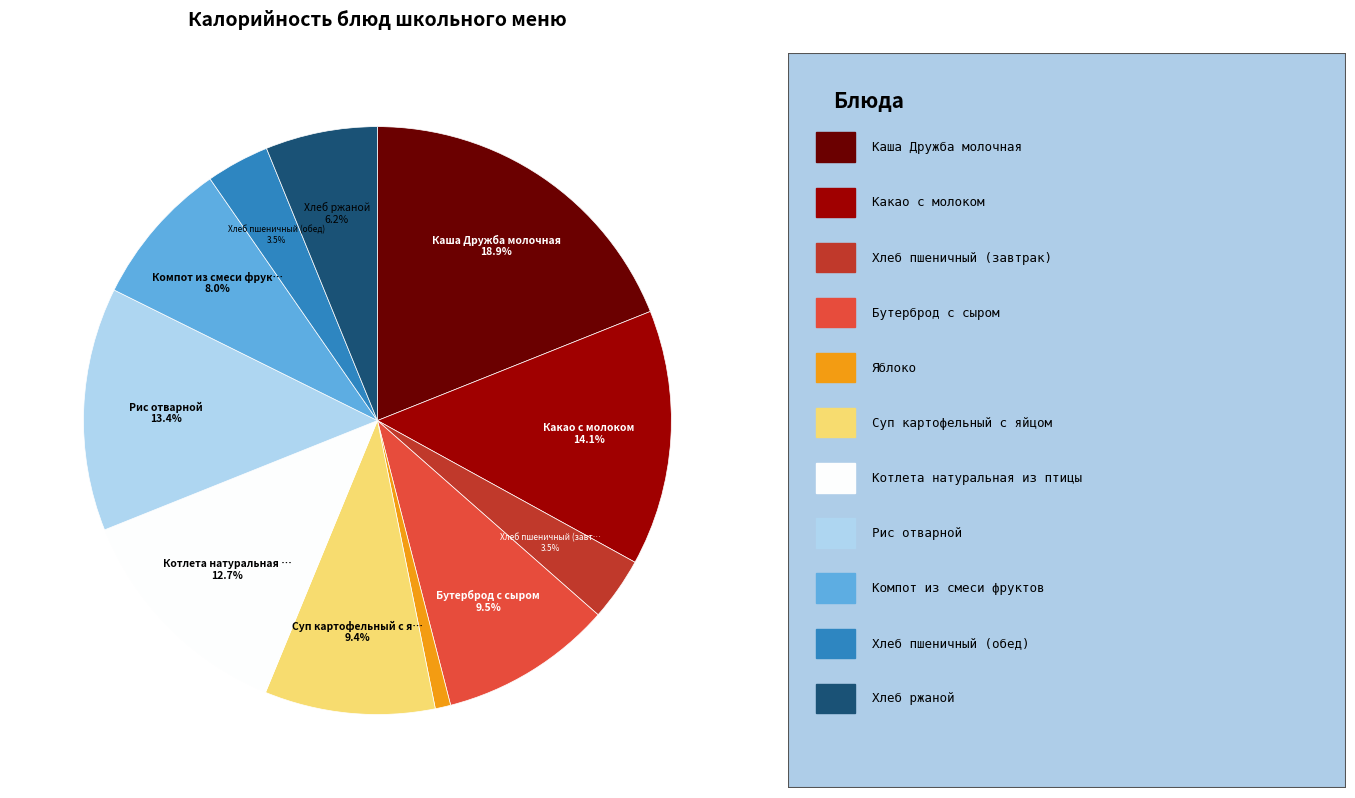

Is there any slice that represents more than half of the pie?

No